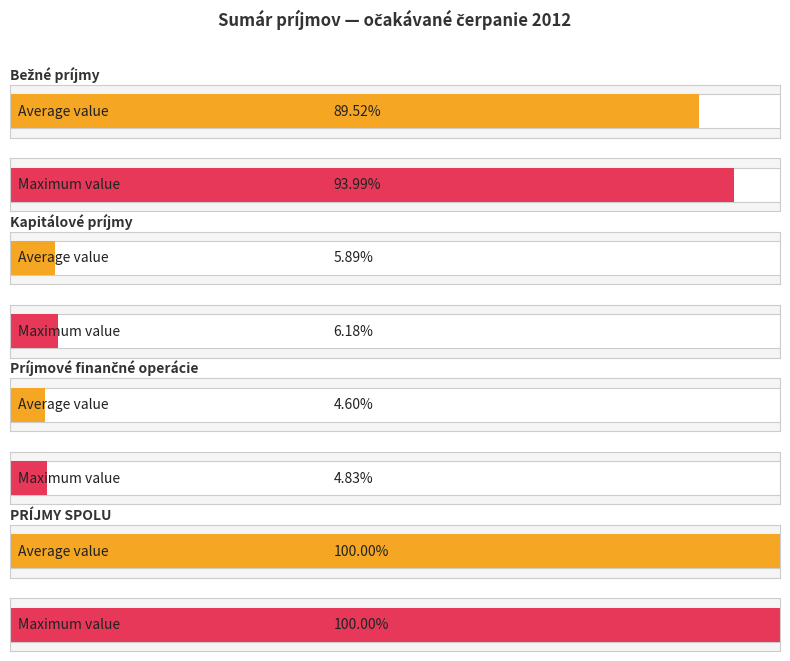

The value of Bežné príjmy at rozpočet 2012 is 15927744. True or false?

False